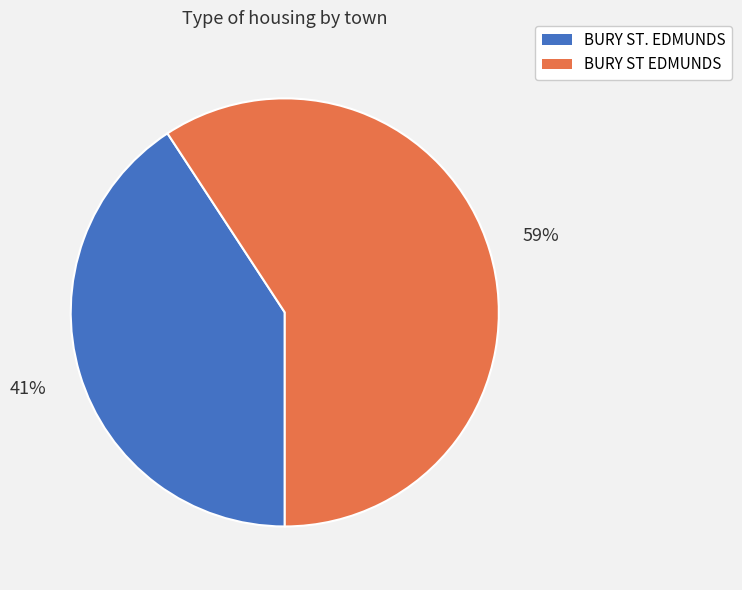

What percentage is the BURY ST. EDMUNDS slice, to the nearest percent?

41%